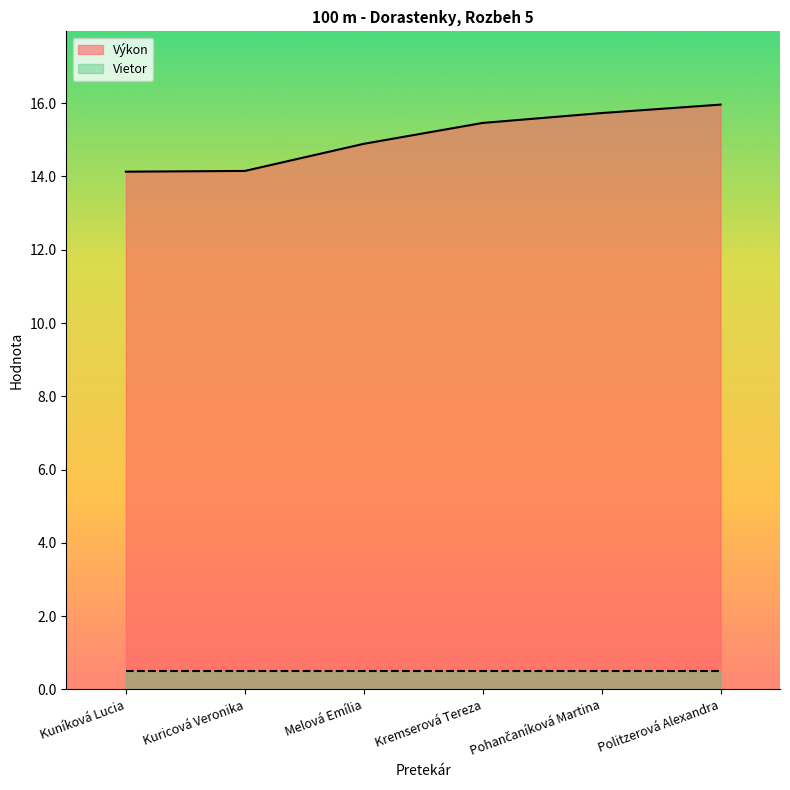

How many lines are shown in the chart?

2